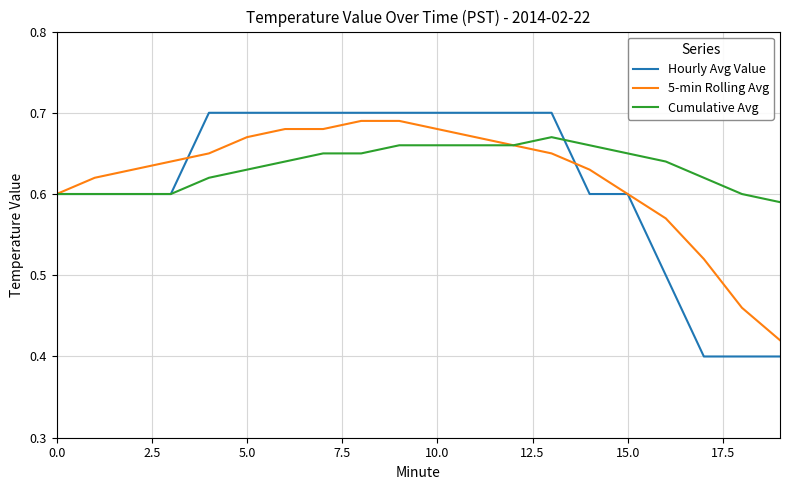

Which series has the widest spread of values?

Hourly Avg Value